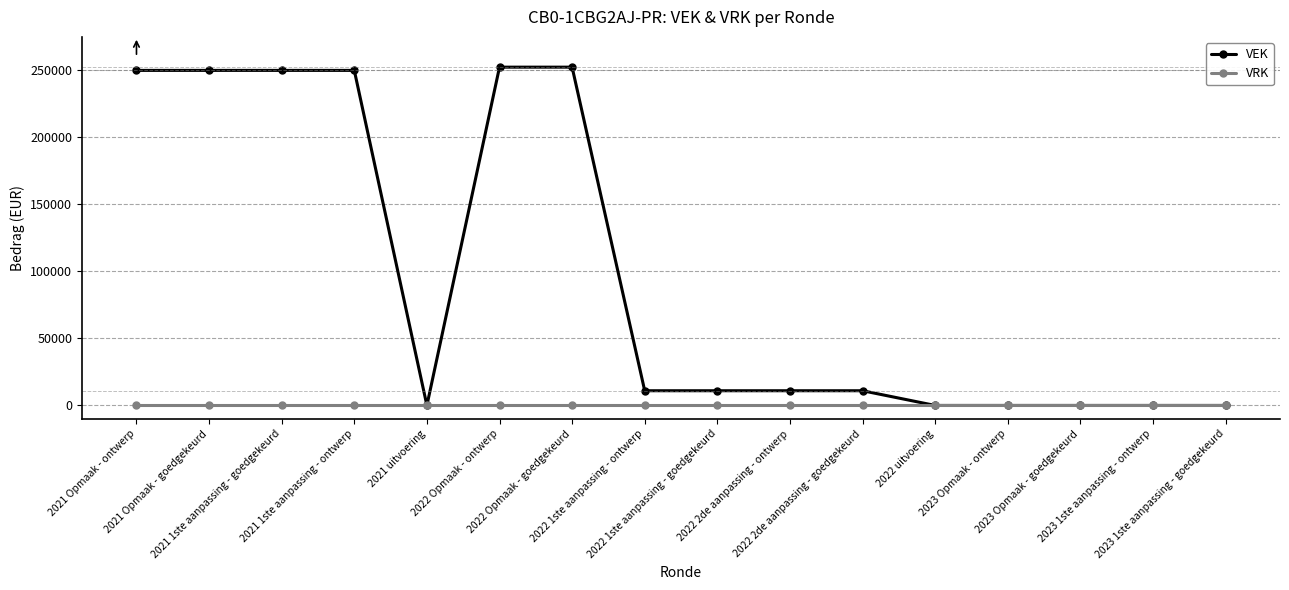

Which series has the widest spread of values?

VEK